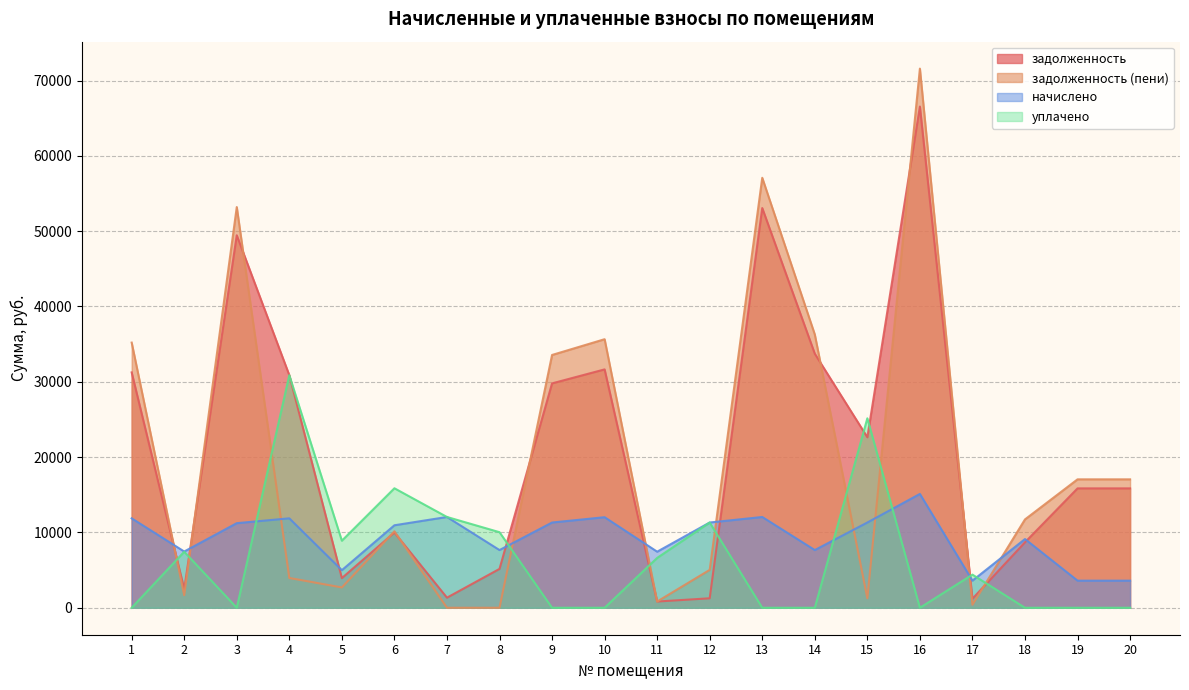

The задолженность (пени) series shows 3957.6 at 4. True or false?

True